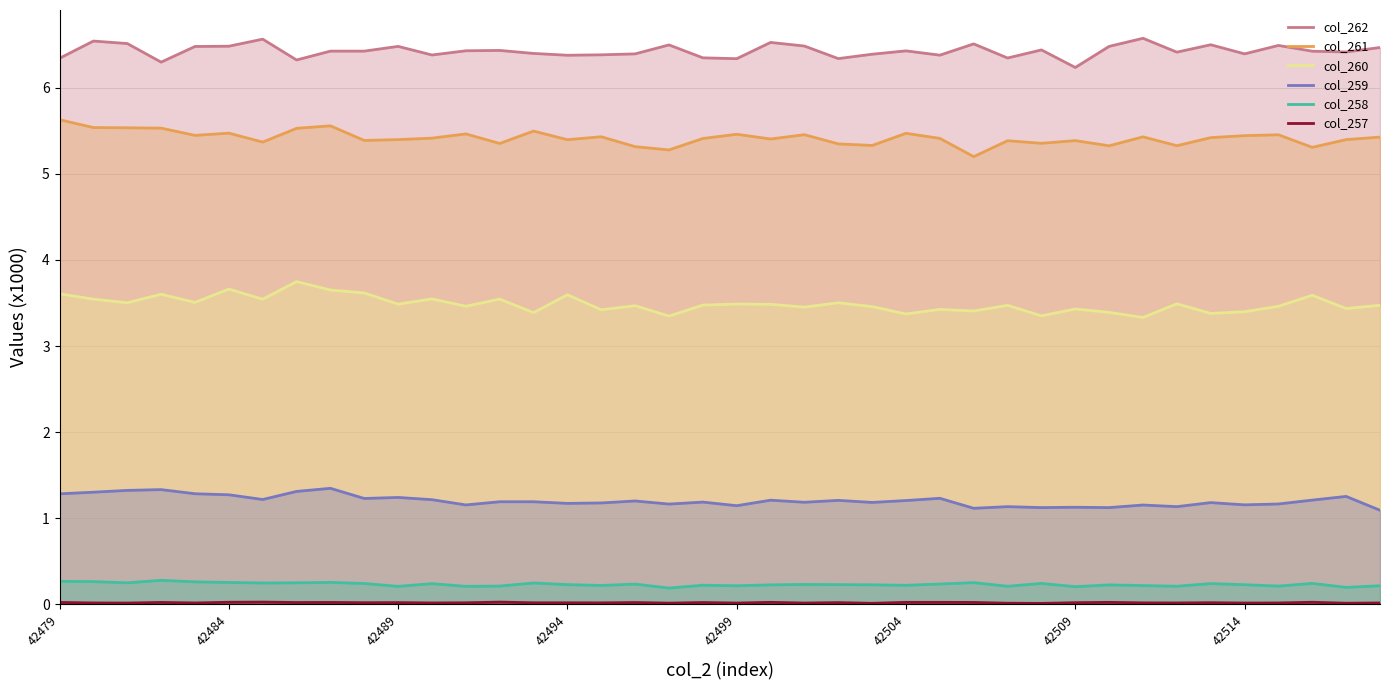

Which series has the largest total across all categories?

col_262